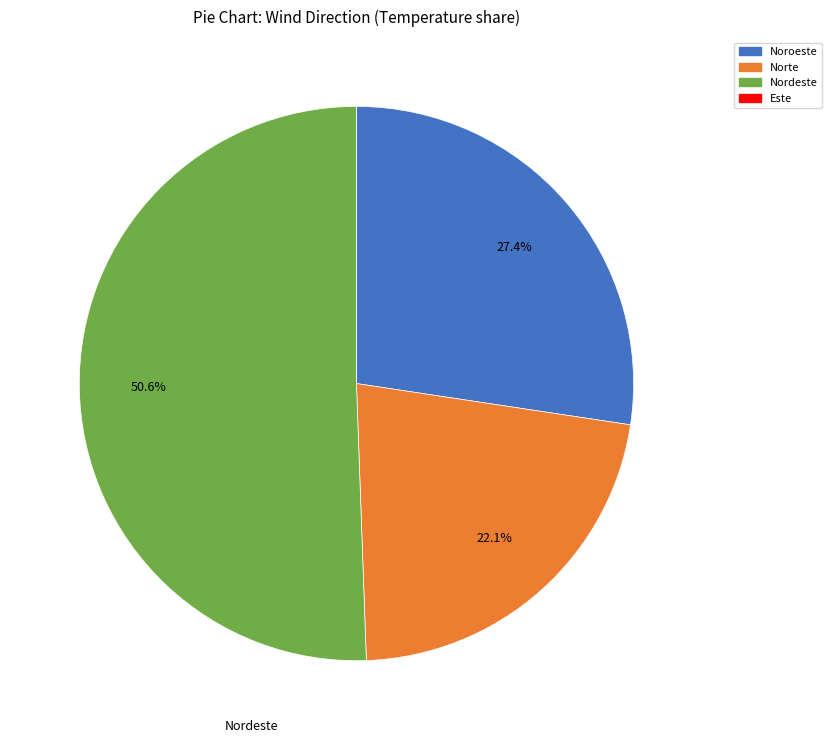

Is there any slice that represents more than half of the pie?

Yes